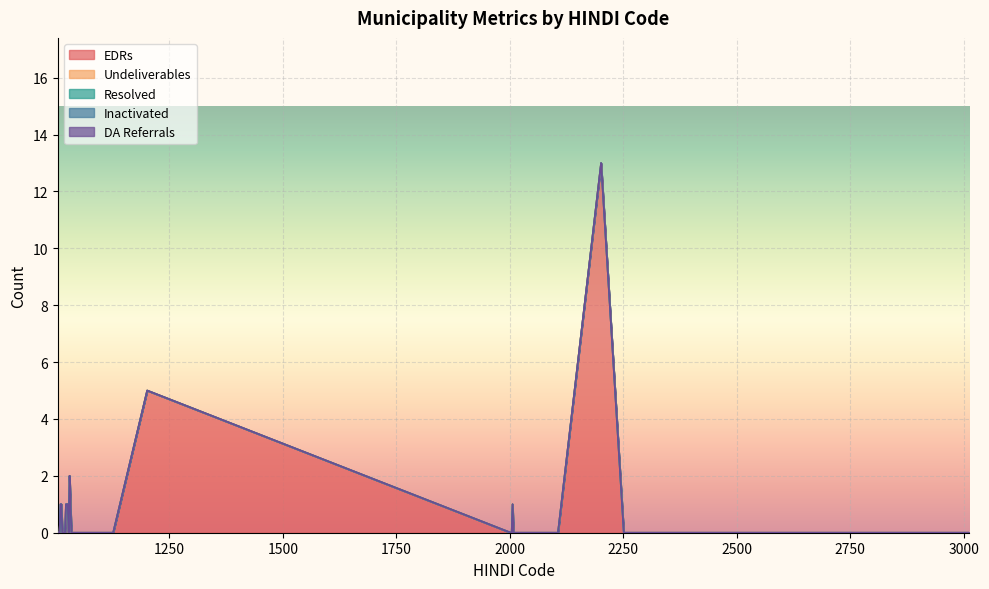

Which series has the largest total across all categories?

EDRs